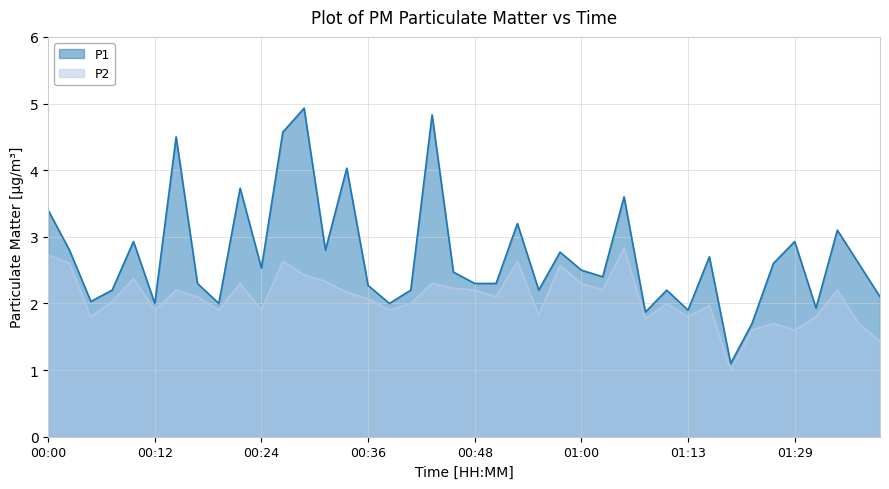

Which series has the largest range (max minus min)?

P1